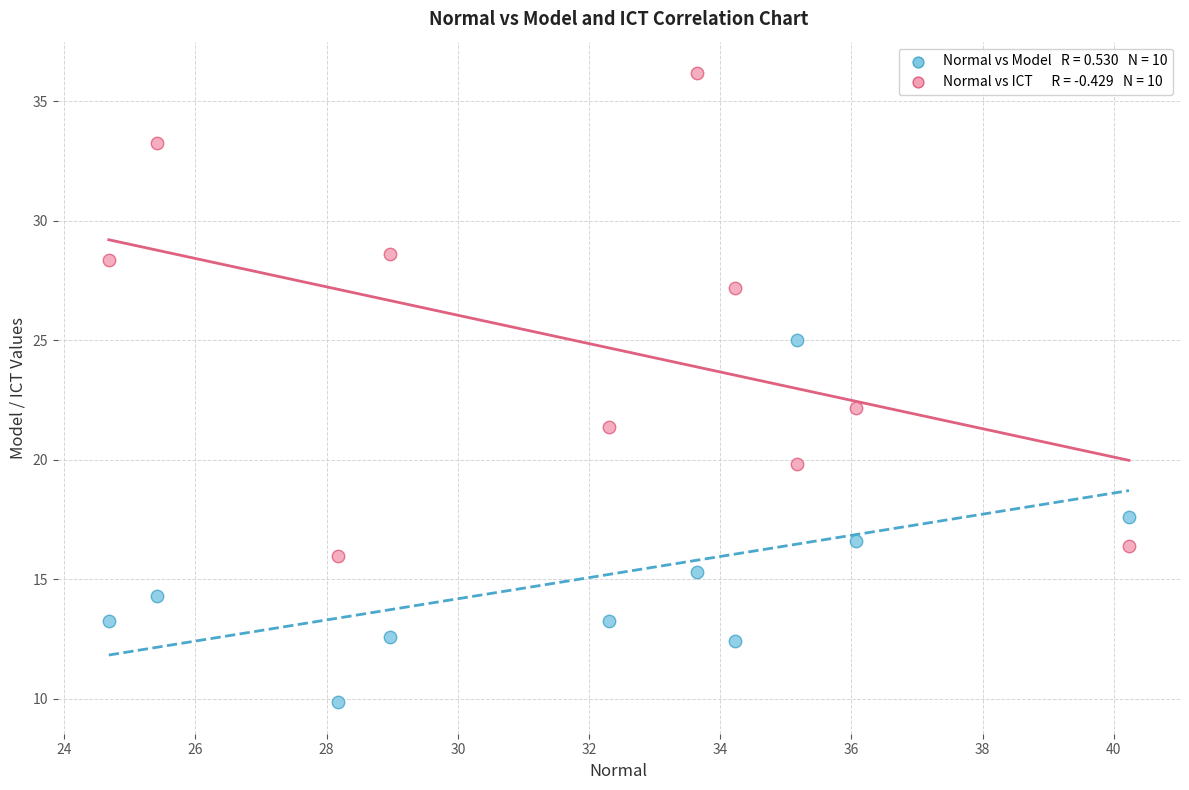

Across all data points, what is the range of Y values (max minus min)?

26.3